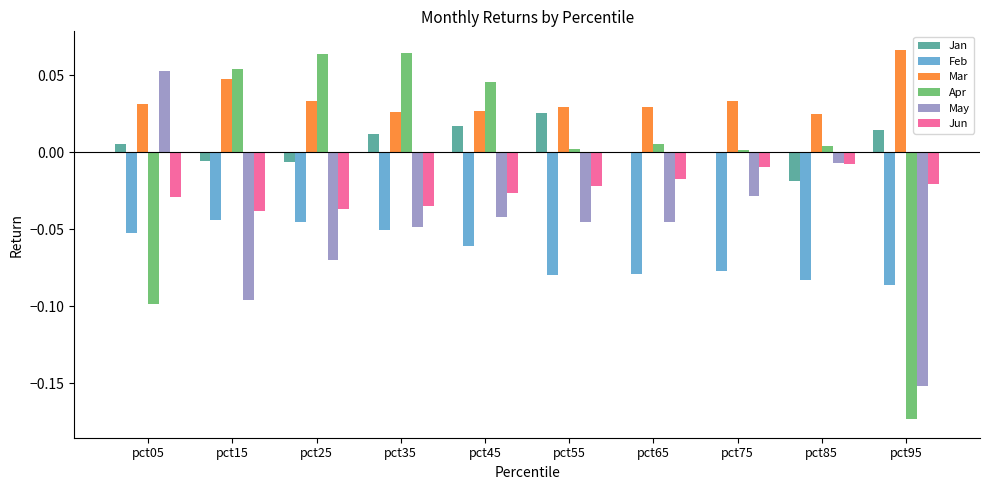

Which series has the widest spread of values?

Apr